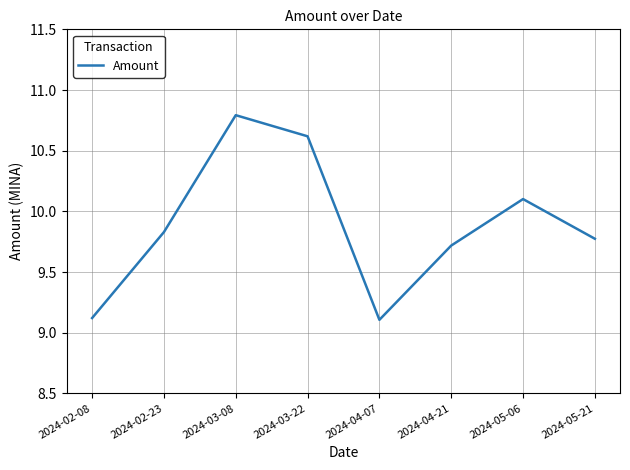

How many categories are shown in the chart?

8